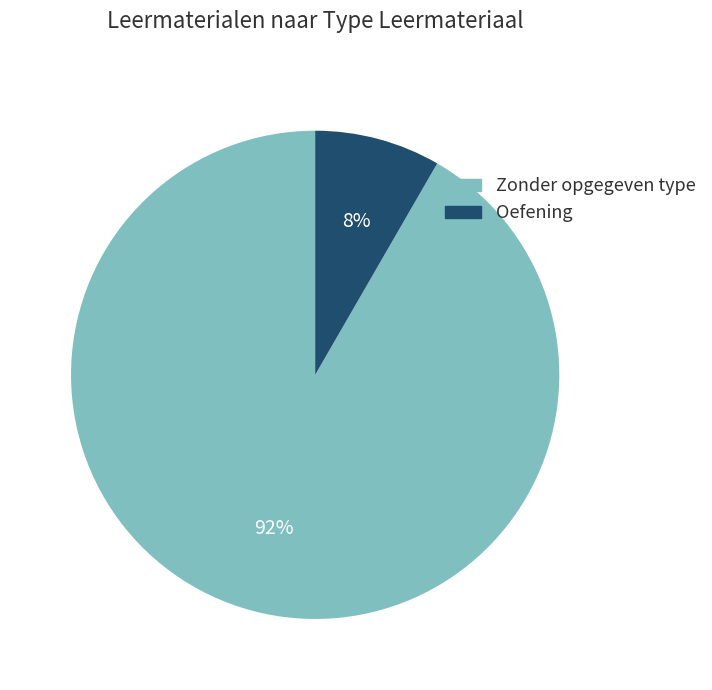

To the nearest percent, what is the average slice percentage?

50%